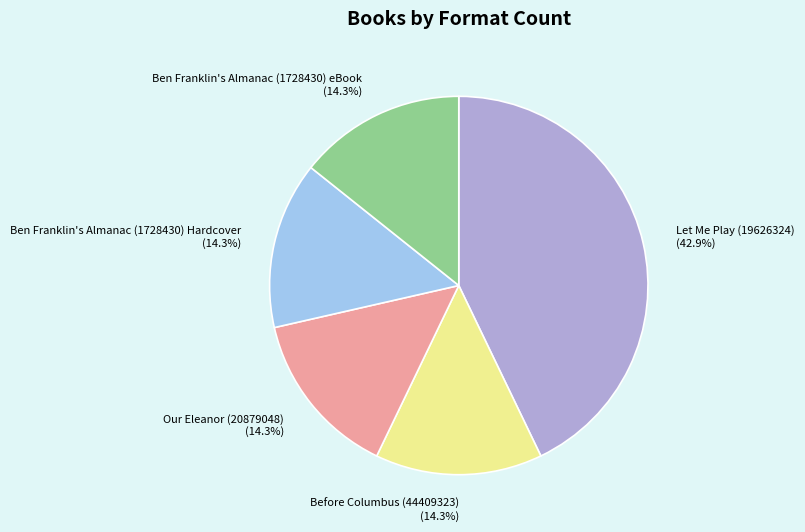

Is there a majority slice in this chart?

No